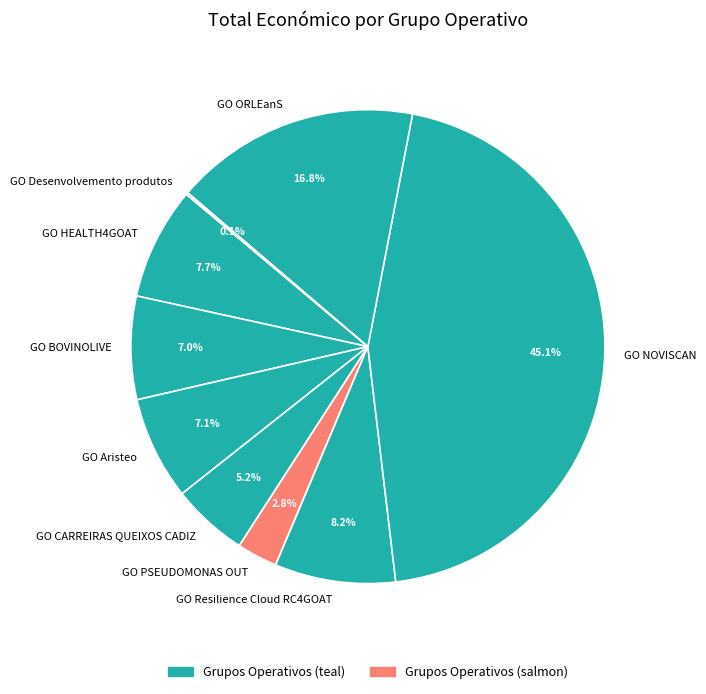

To the nearest percent, what is the difference between the GO PSEUDOMONAS OUT and GO CARREIRAS QUEIXOS CADIZ slice percentages?

2%